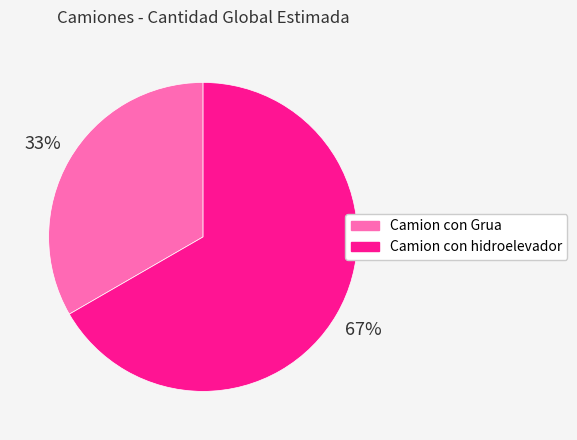

Approximately how many times larger is the value at Camion con Grua compared to Camion con hidroelevador?

0.5